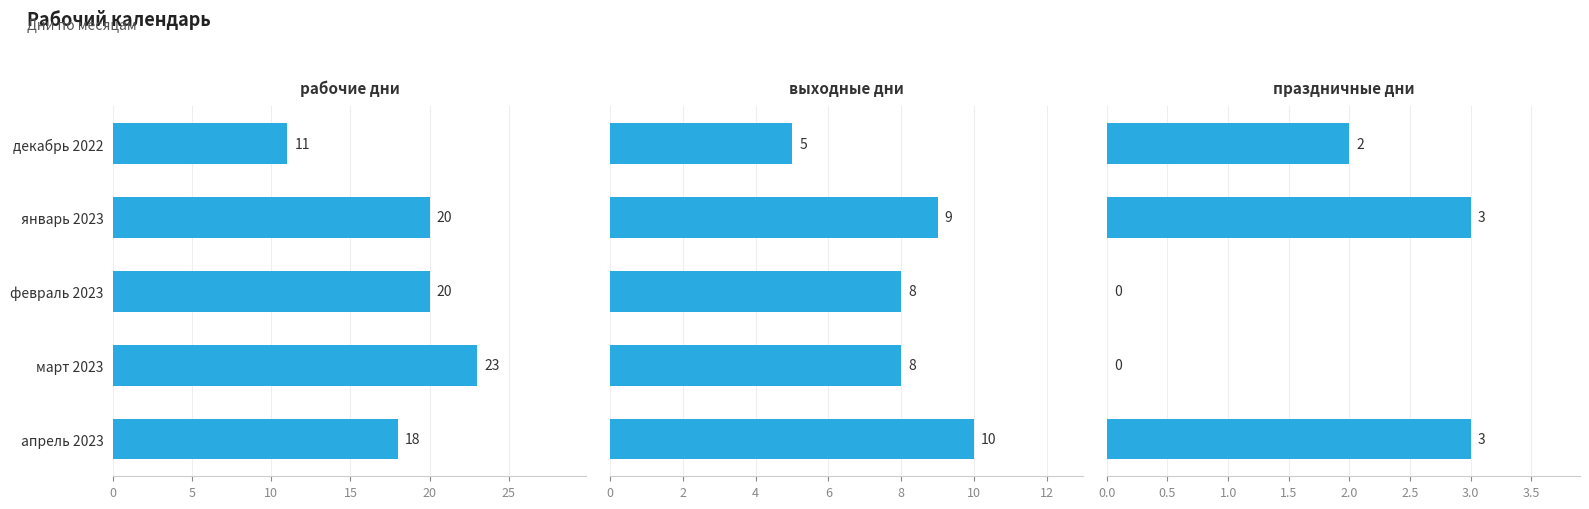

At декабрь 2022, list the series in order from largest to smallest.

рабочие дни, выходные дни, праздничные дни